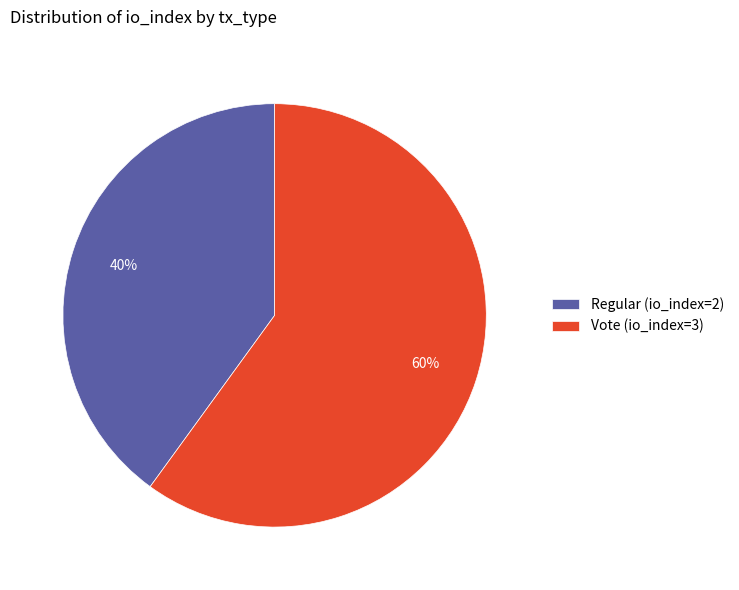

Which slice is the smallest?

Regular (io_index=2)